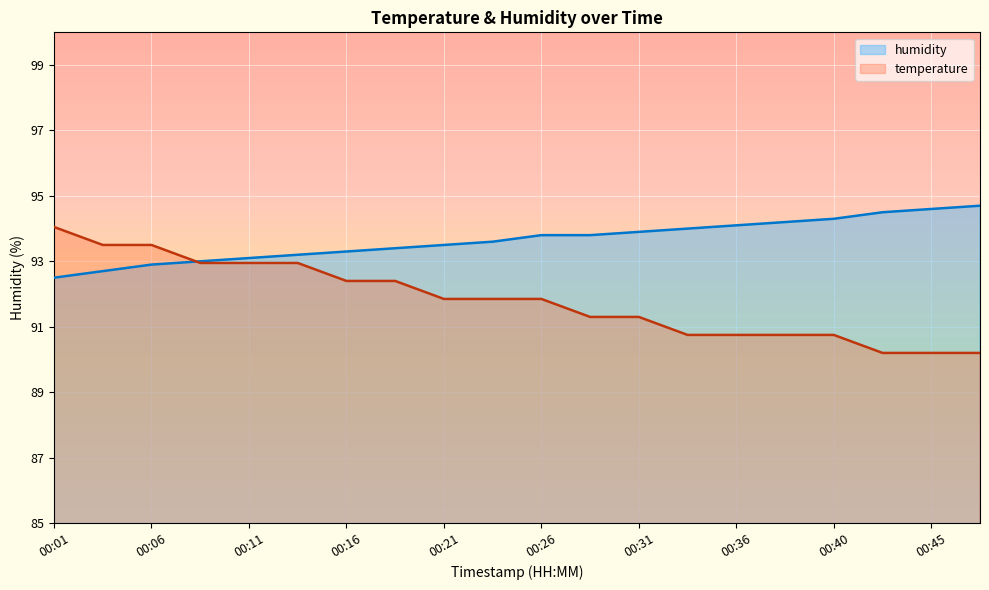

Which label corresponds to the smallest value in the chart?

00:43